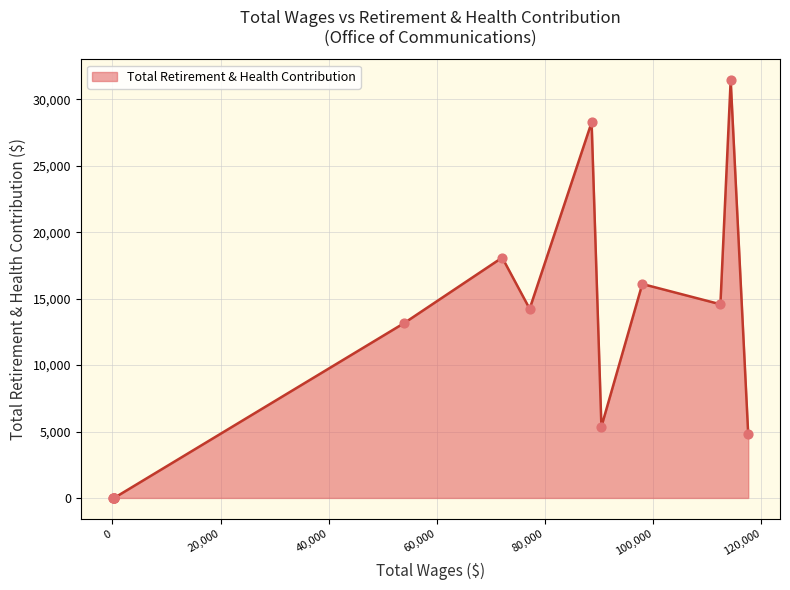

What is the greatest value displayed?

31449